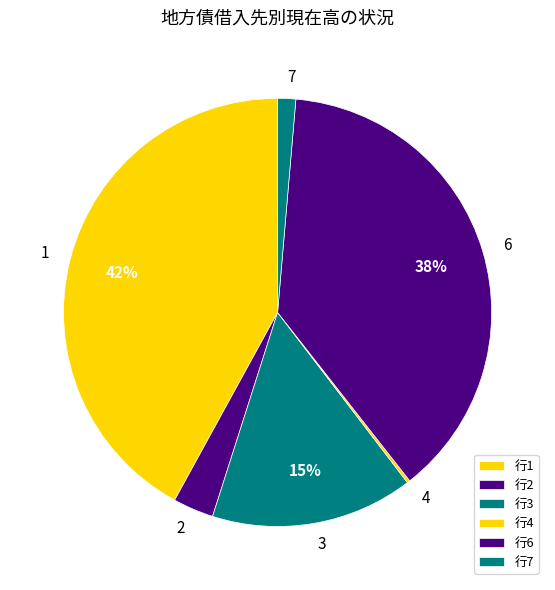

To the nearest percent, what percentage of the pie is 2?

3%